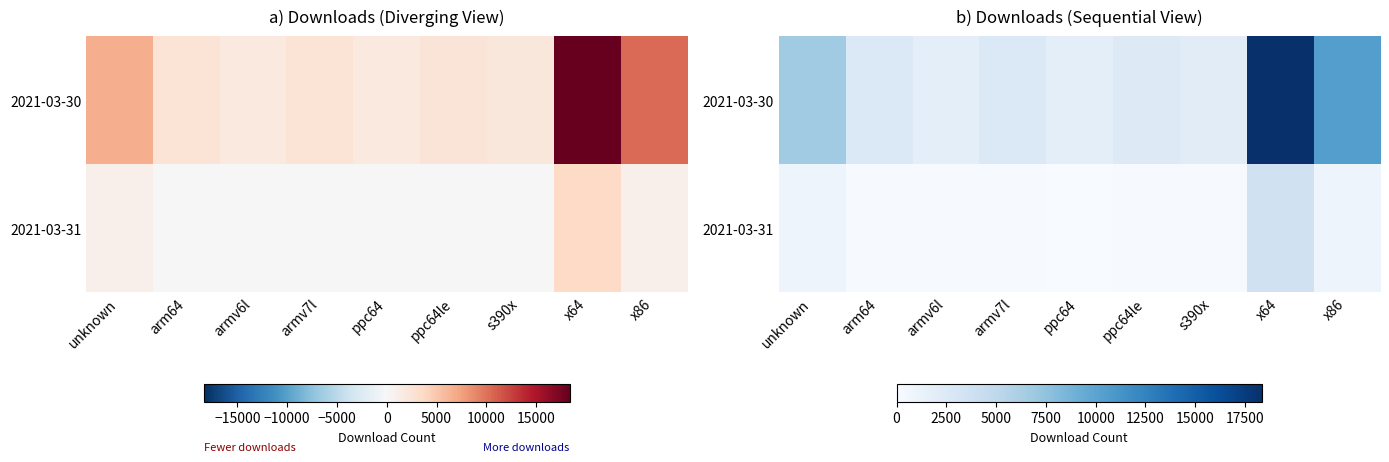

Between x64 and arm64, which is larger?

x64